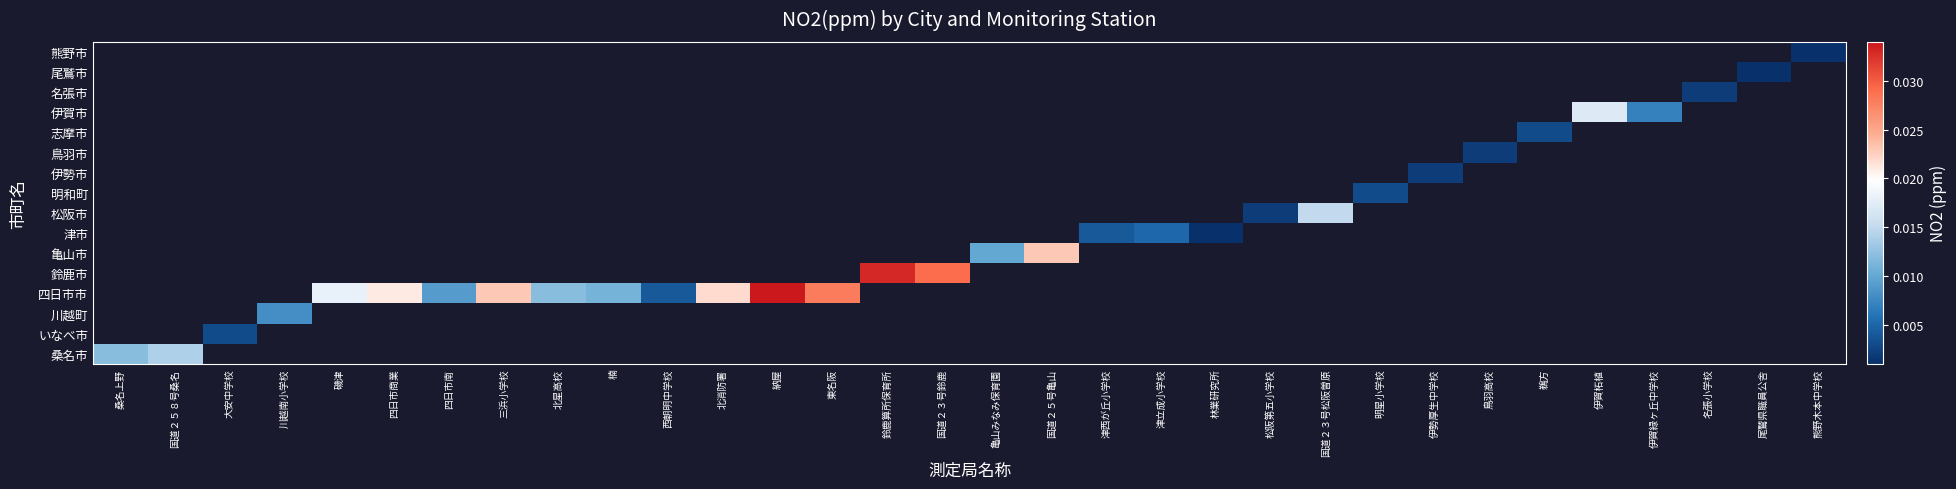

At how many categories does at least one series exceed 0?

32